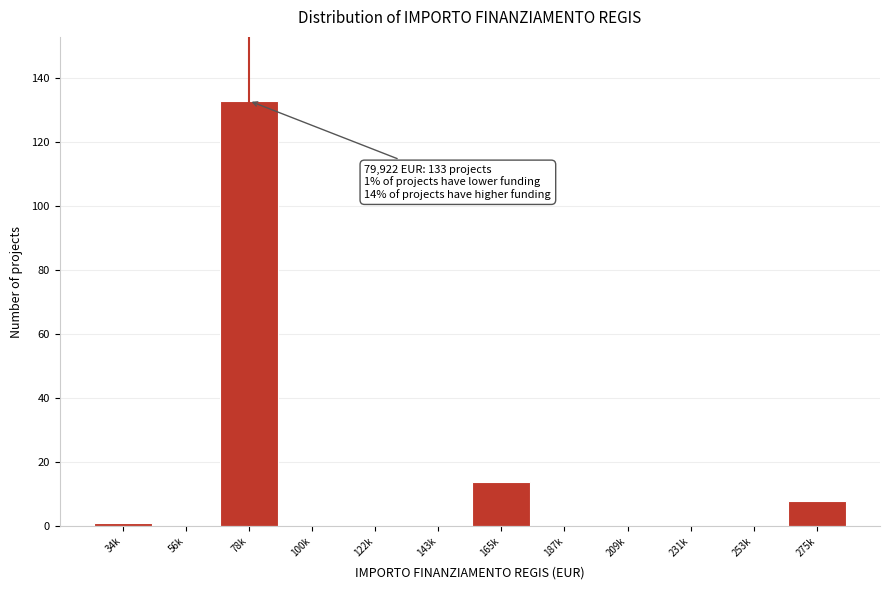

Reading right to left, extract all data points from this chart.

275k=8	253k=0	231k=0	209k=0	187k=0	165k=14	143k=0	122k=0	100k=0	78k=133	56k=0	34k=1